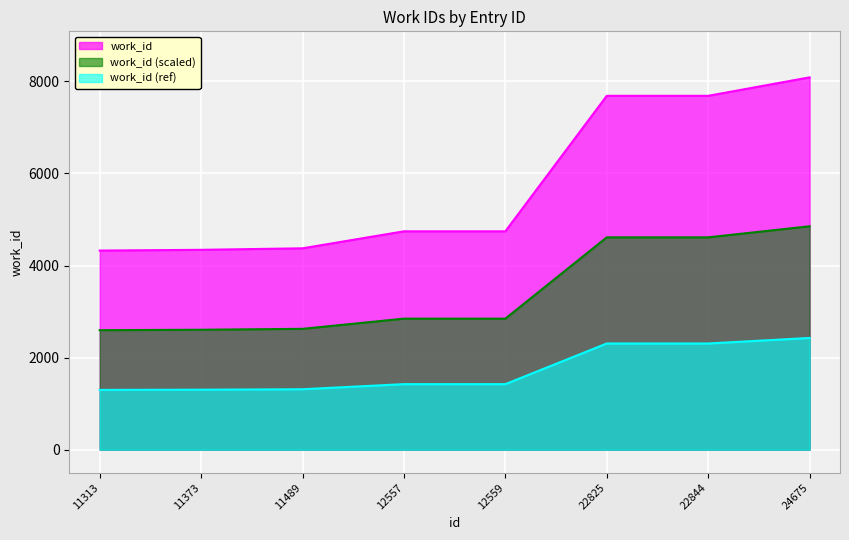

Reading right to left, transcribe all the data shown in this chart.

24675=8088	22844=7687	22825=7687	12559=4743	12557=4743	11489=4374	11373=4341	11313=4325